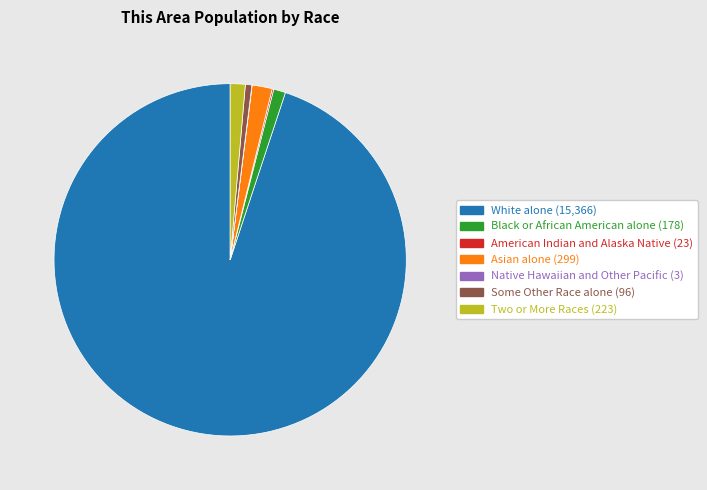

True or false: White alone accounts for 95% of the total.

True